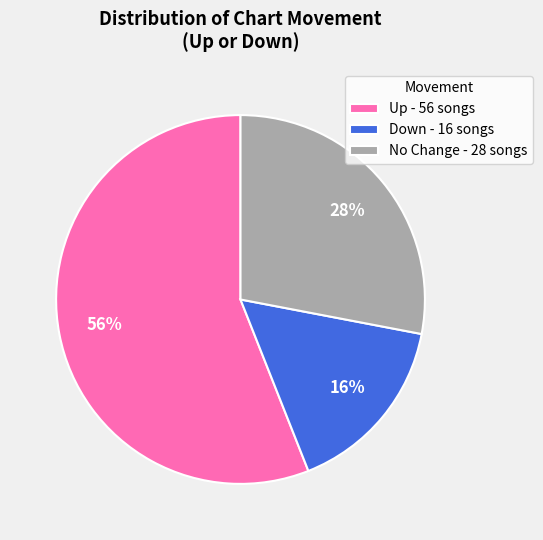

Which slice is the smallest?

Down - 16 songs